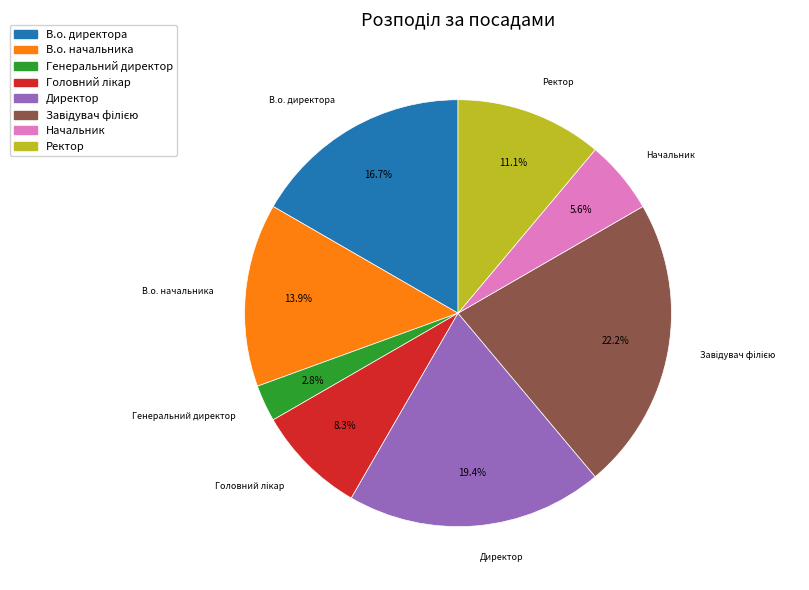

To the nearest percent, what is the difference between the В.о. директора and В.о. начальника slice percentages?

3%